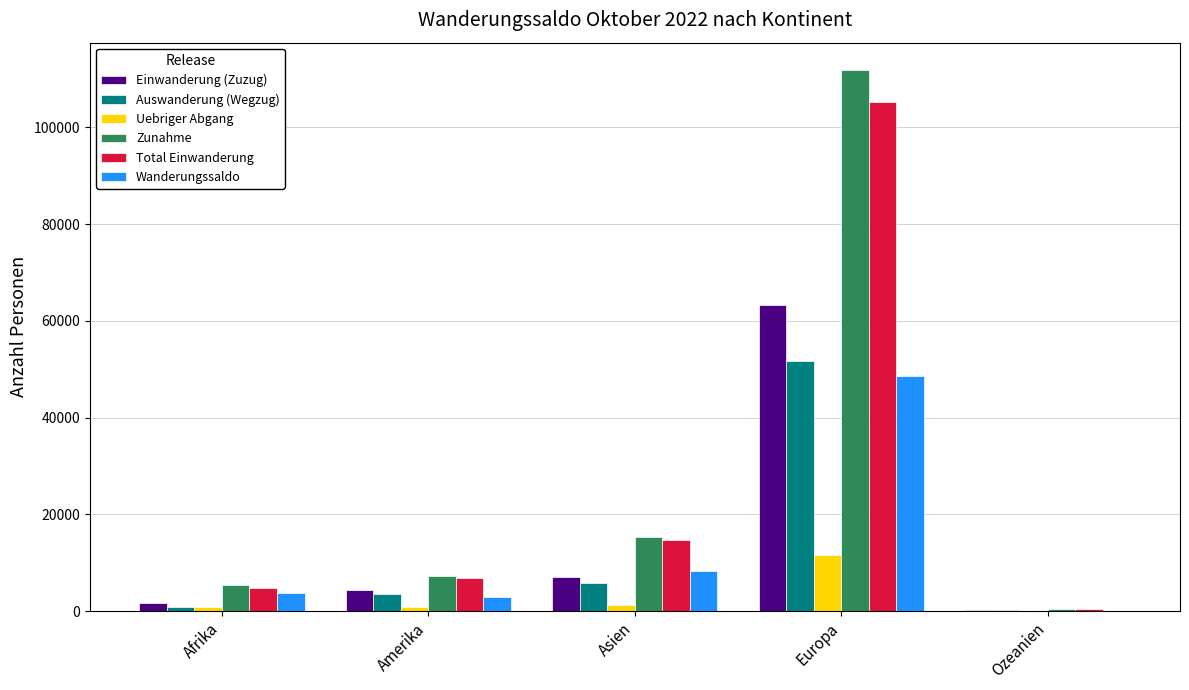

What is the difference between the Einwanderung (Zuzug) values at Europa and Amerika?

58882